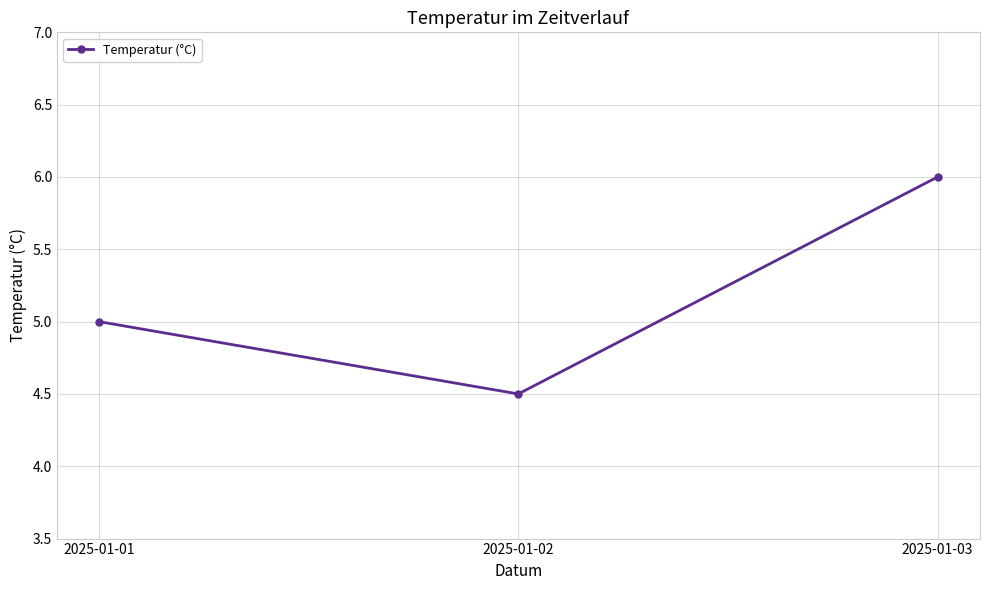

At which category does the chart reach its minimum across all series?

2025-01-02